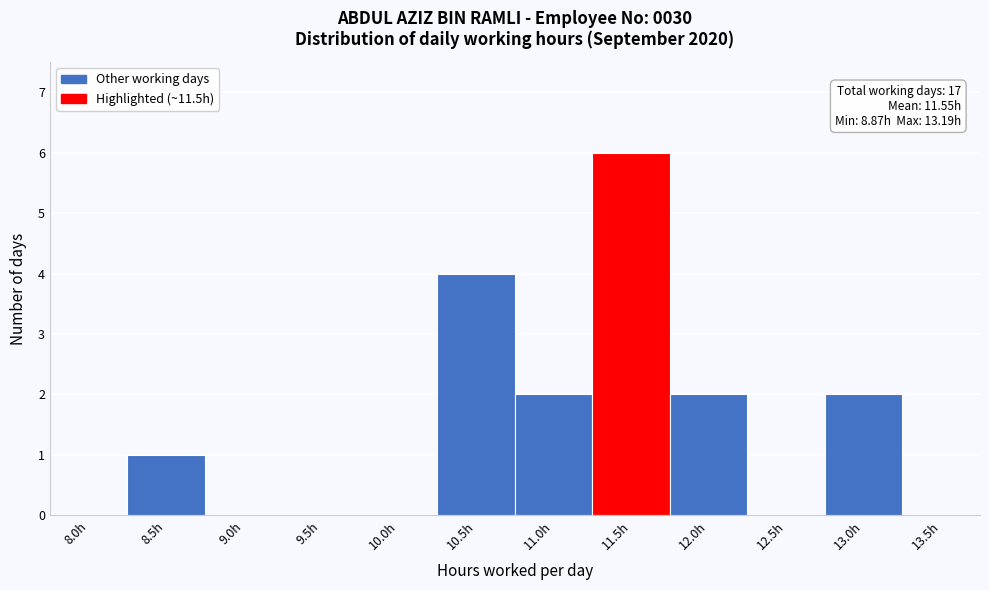

Reading left to right, what are all the values shown in this chart?

8.0h=0	8.5h=1	9.0h=0	9.5h=0	10.0h=0	10.5h=4	11.0h=2	11.5h=6	12.0h=2	12.5h=0	13.0h=2	13.5h=0